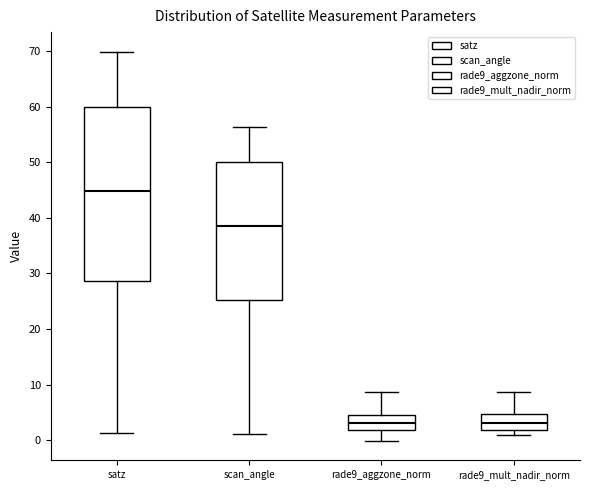

Comparing the boxes themselves (not the whiskers), which one is the tallest?

satz